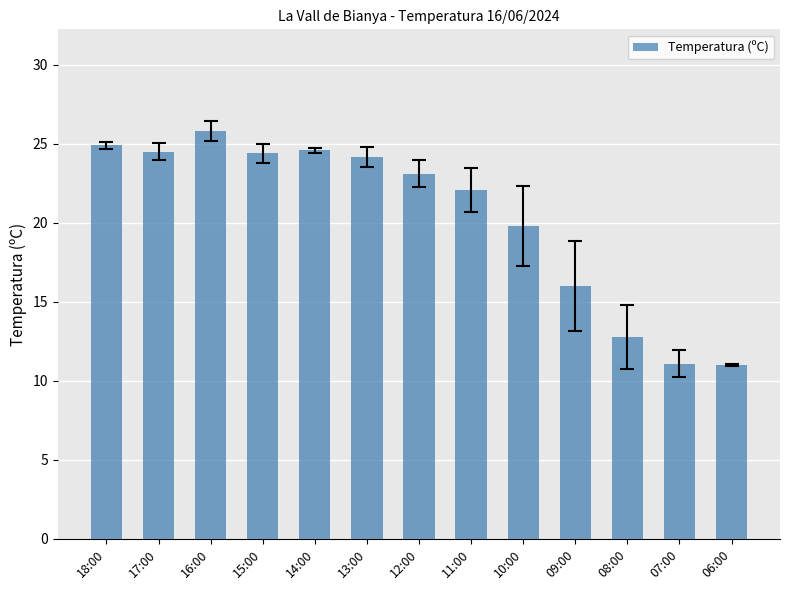

Approximately how many times larger is the value at 09:00 compared to 11:00?

0.7